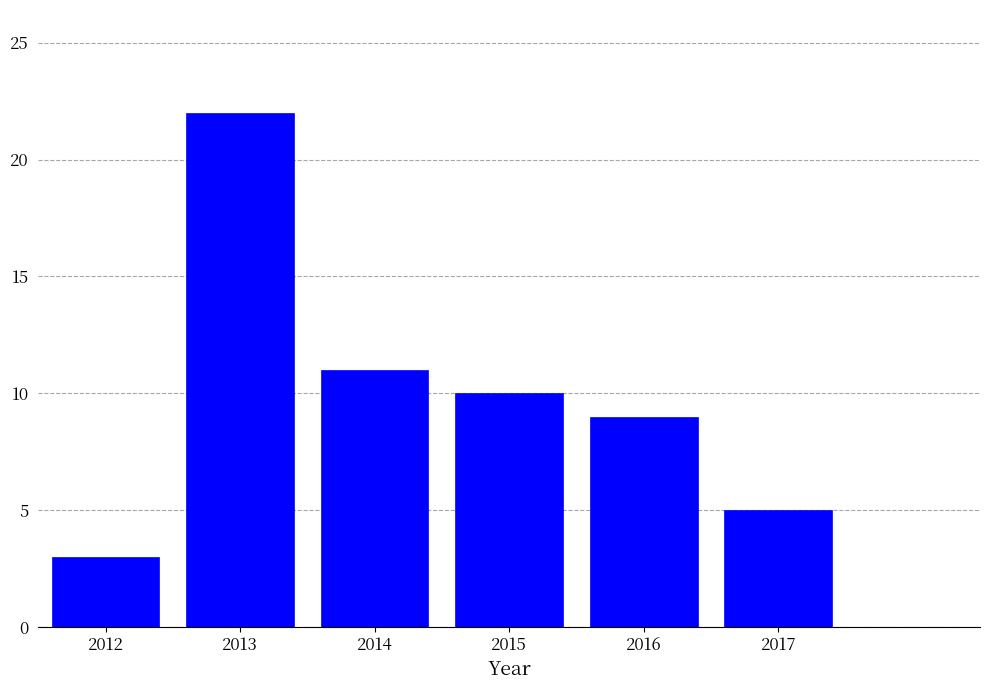

Reading left to right, list all the values displayed in this chart.

3	22	11	10	9	5